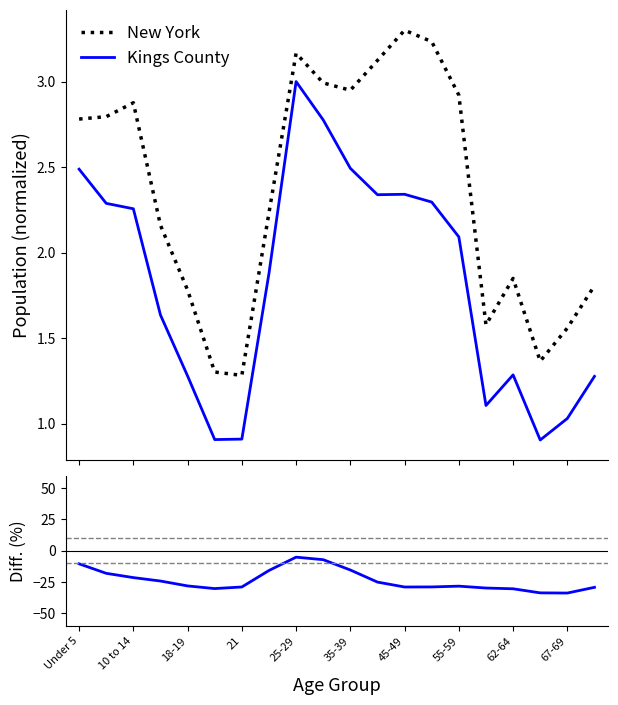

What is the lowest value of the New York series?

1.3